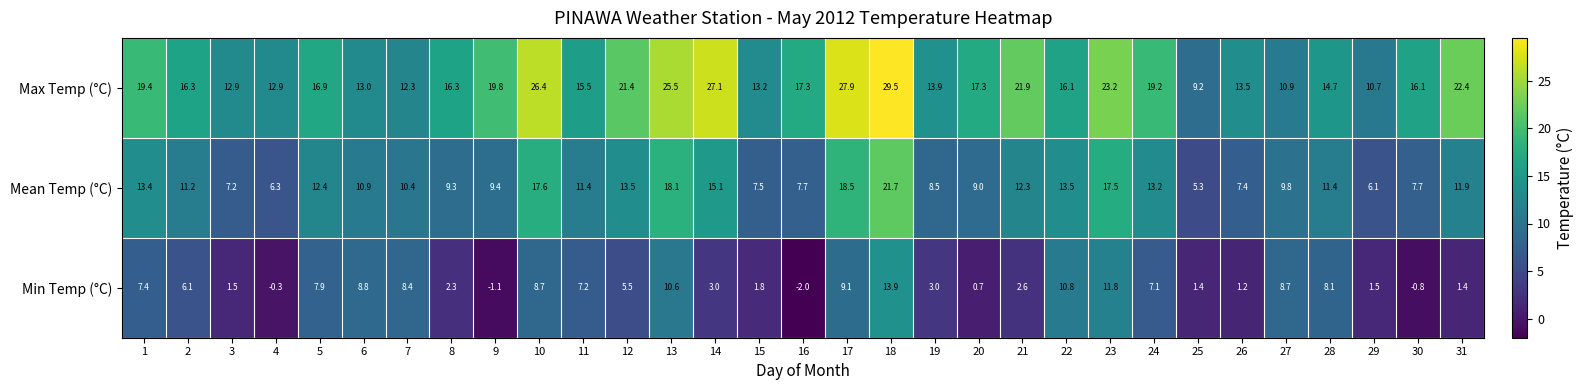

Rank the series by their maximum value, from lowest to highest.

Min Temp (°C), Mean Temp (°C), Max Temp (°C)